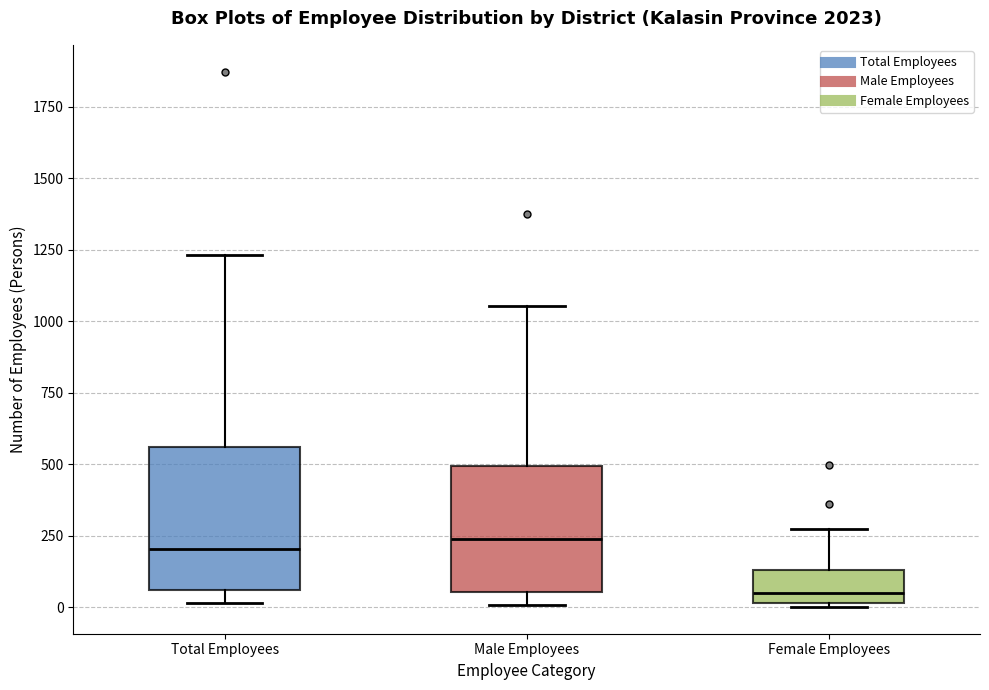

Which box's median line is the lowest?

Female Employees